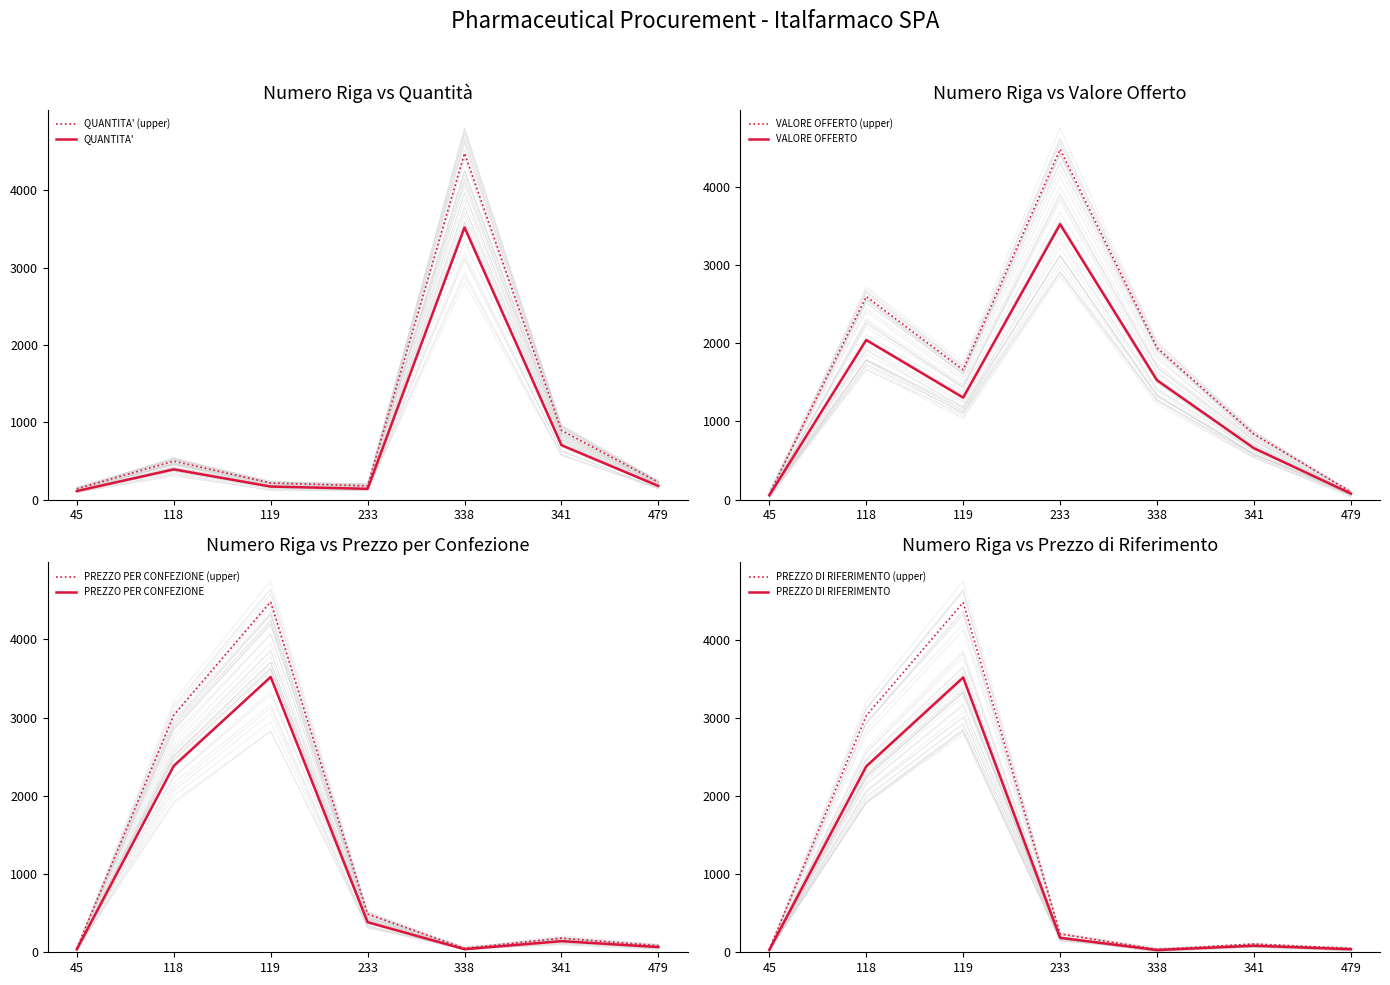

Which category has the highest value across all series?

338